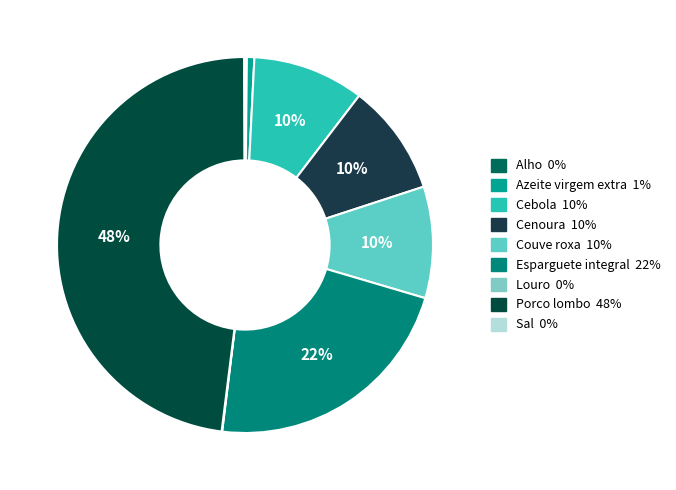

What is the total percentage of Sal and Alho?

0.2%